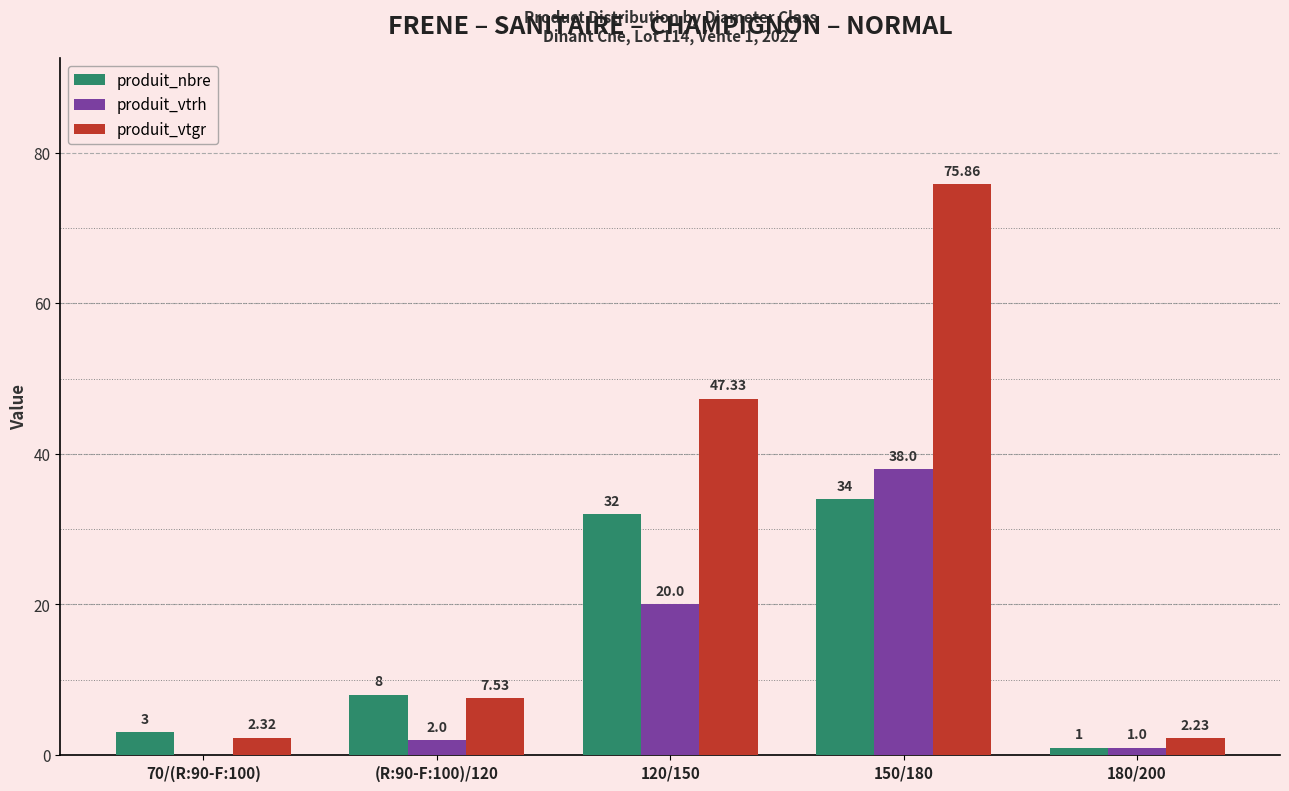

Which series has the largest total across all categories?

produit_vtgr